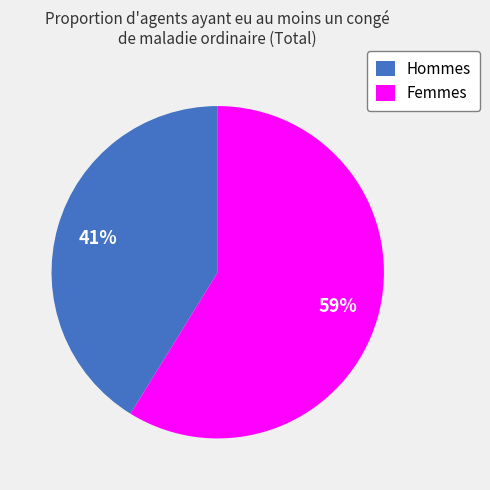

Which slice is the largest?

Femmes